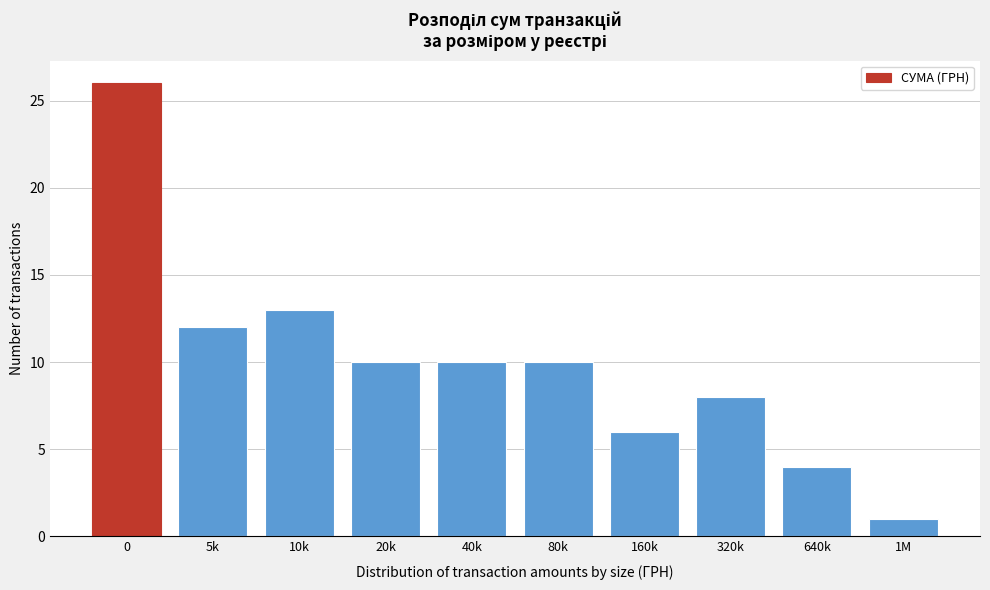

Reading left to right, what are all the values shown in this chart?

0=26	5k=12	10k=13	20k=10	40k=10	80k=10	160k=6	320k=8	640k=4	1M=1